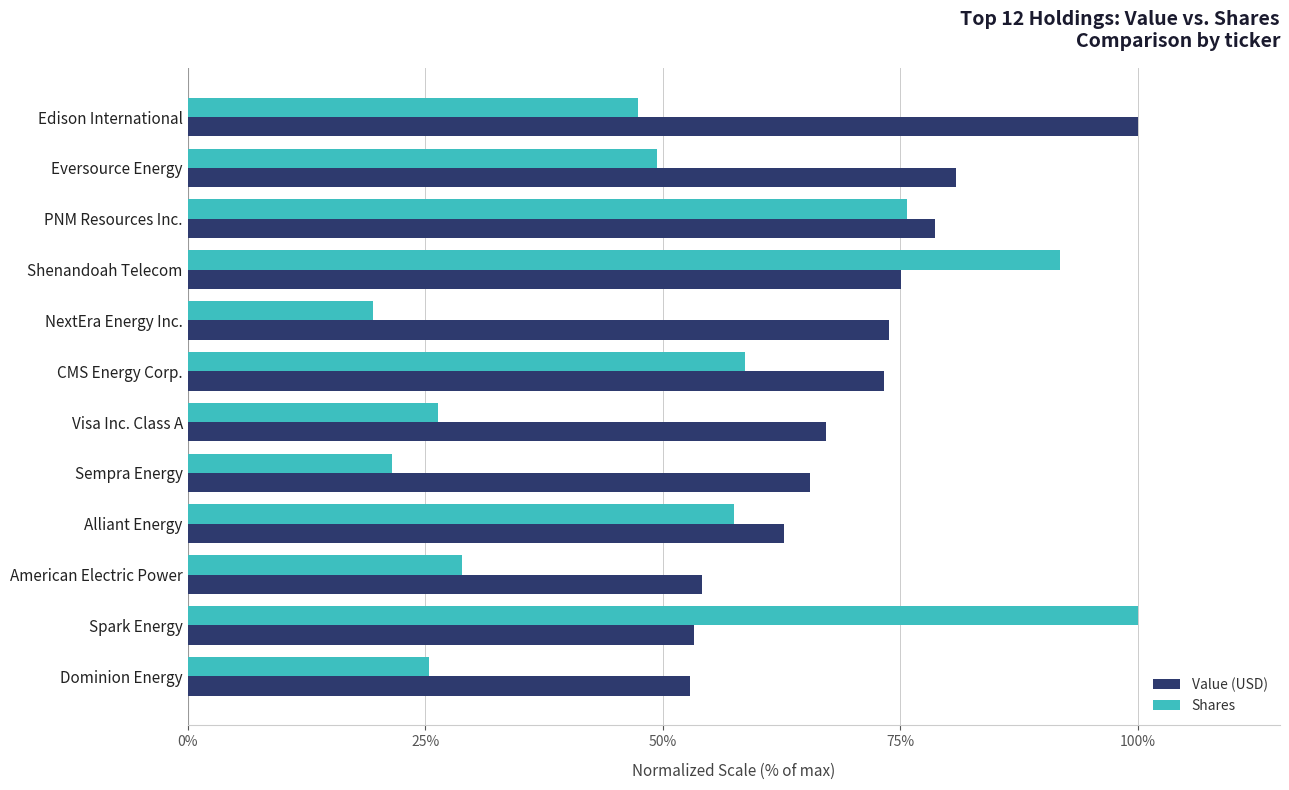

Which series changed the most between Edison International and Eversource Energy?

Value (USD)